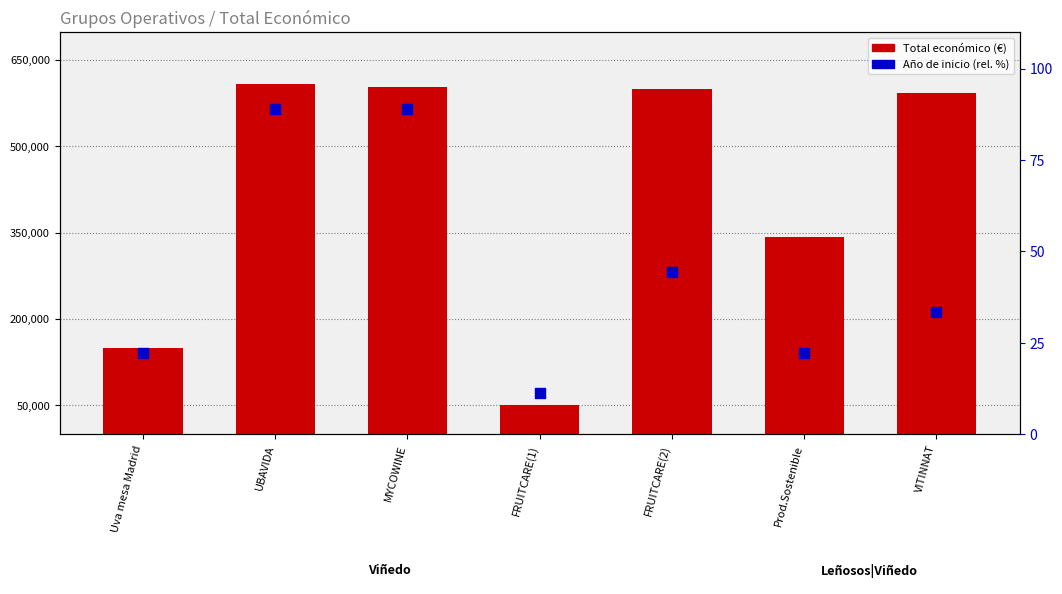

What is the total value across all series at Prod.Sostenible?

342140.2